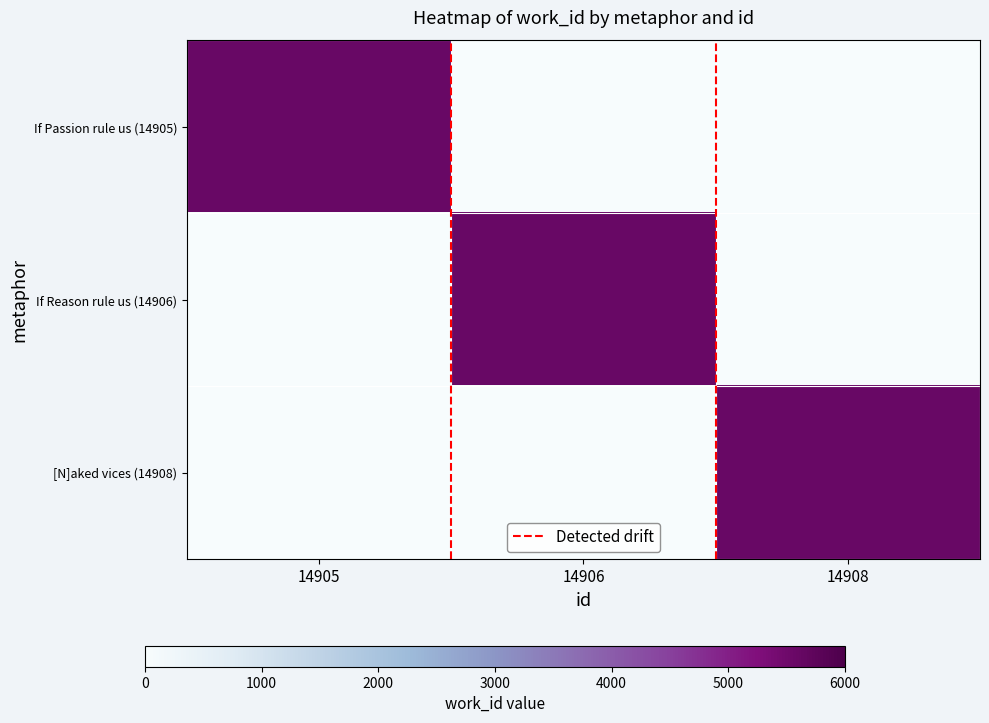

Rank the series at 14905 from lowest to highest value.

If Reason rule us (14906), [N]aked vices (14908), If Passion rule us (14905)